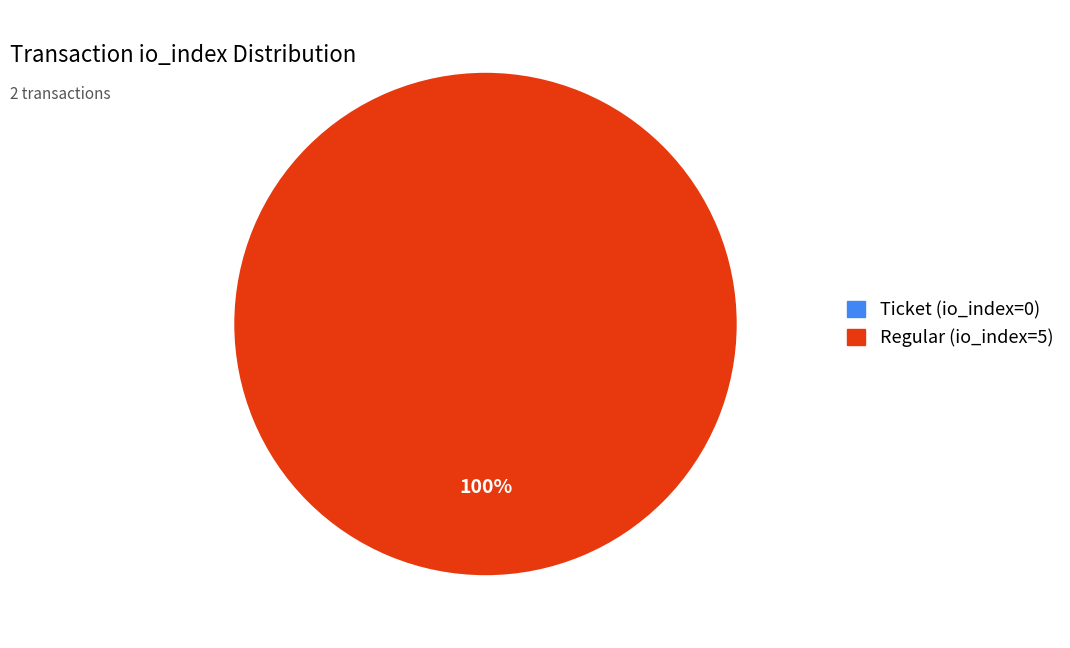

True or false: Regular (io_index=5) accounts for 99% of the total.

False